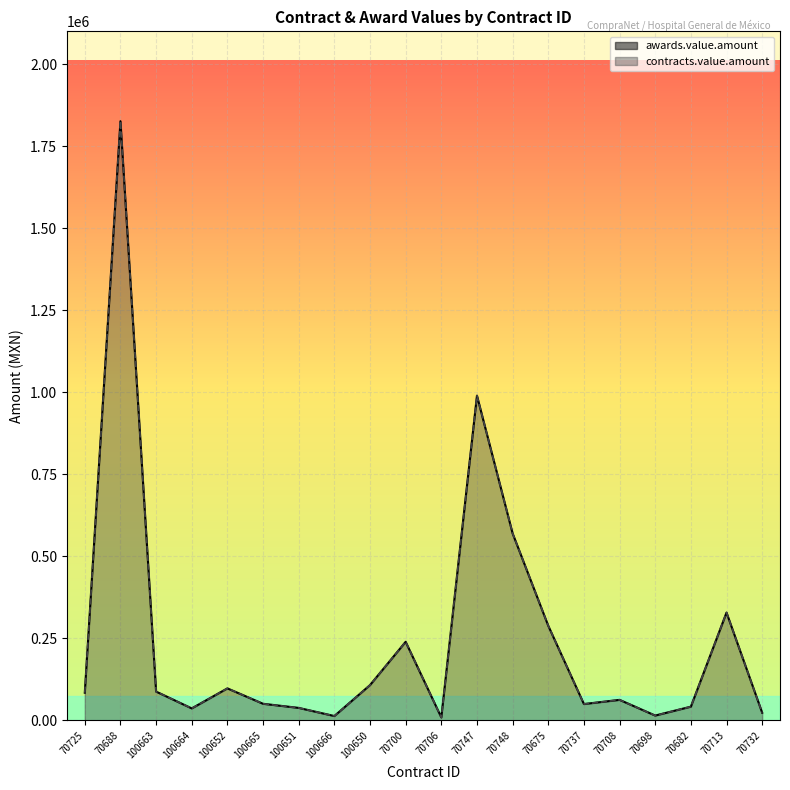

Which series changed the most between 70725 and 100665?

awards.value.amount